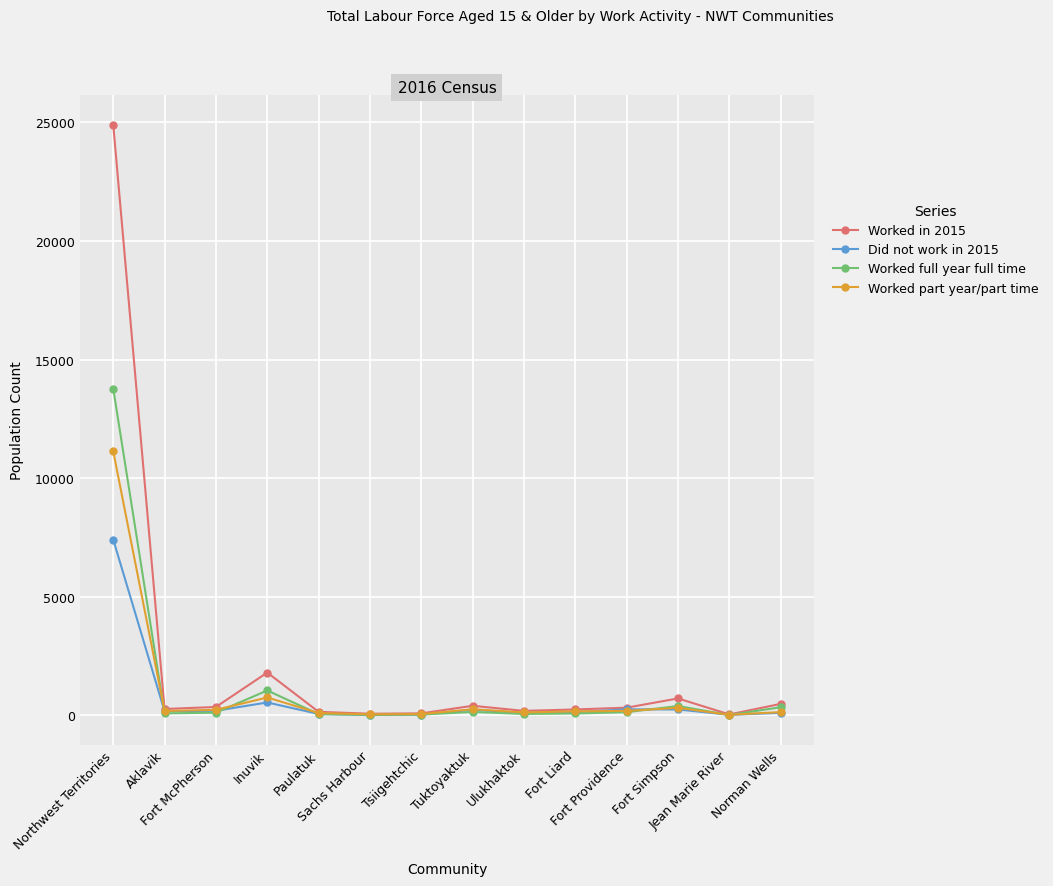

Which series has the largest range (max minus min)?

Worked in 2015